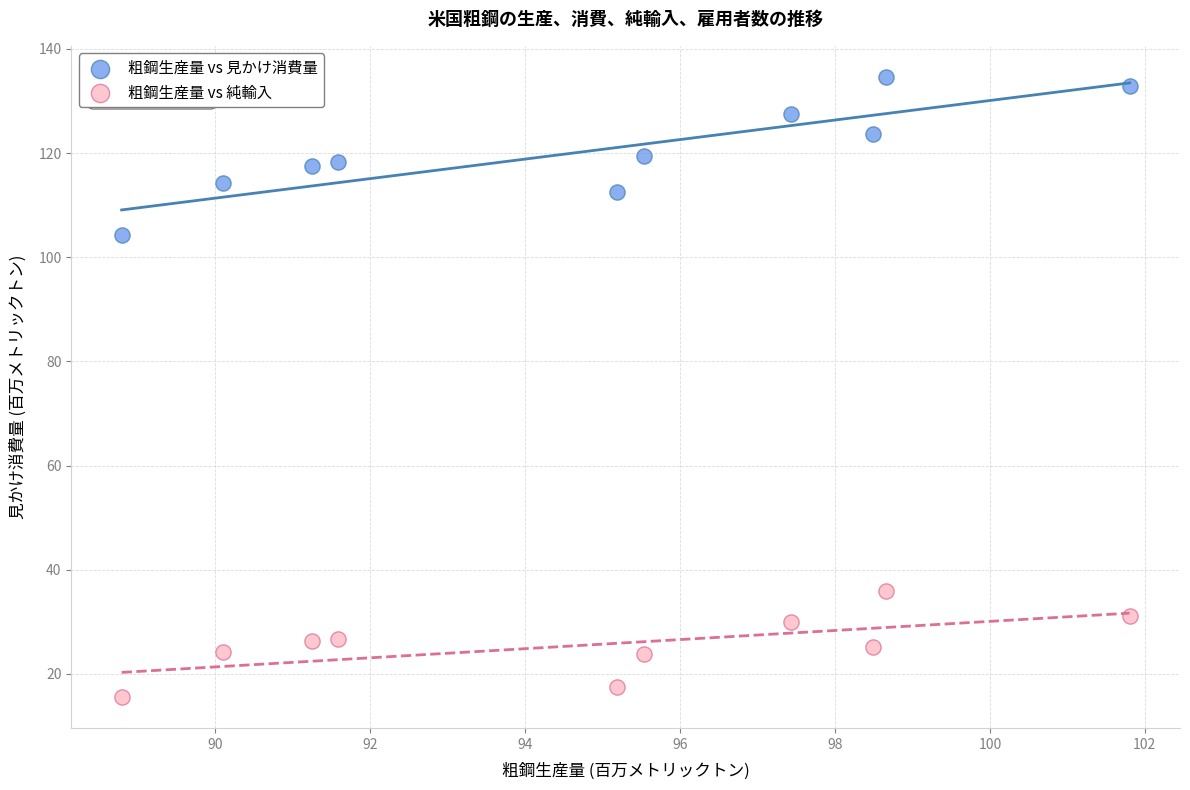

Across all data points, what is the range of Y values (max minus min)?

119.1